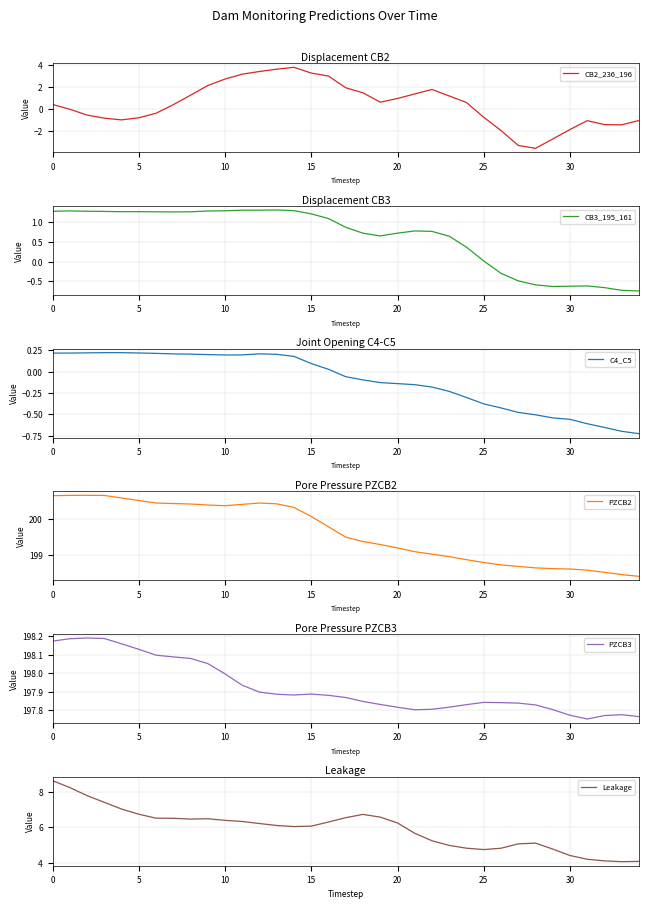

Which has a higher value, 29 or 23?

23